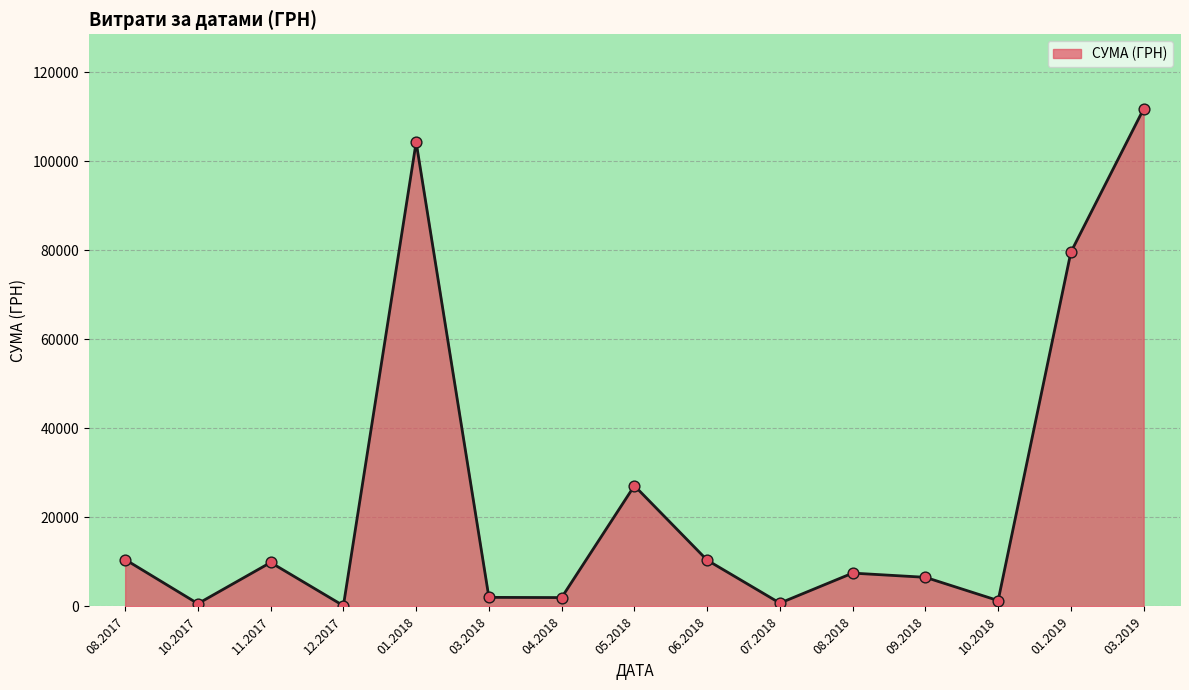

Between 11.2017 and 03.2019, which is larger?

03.2019